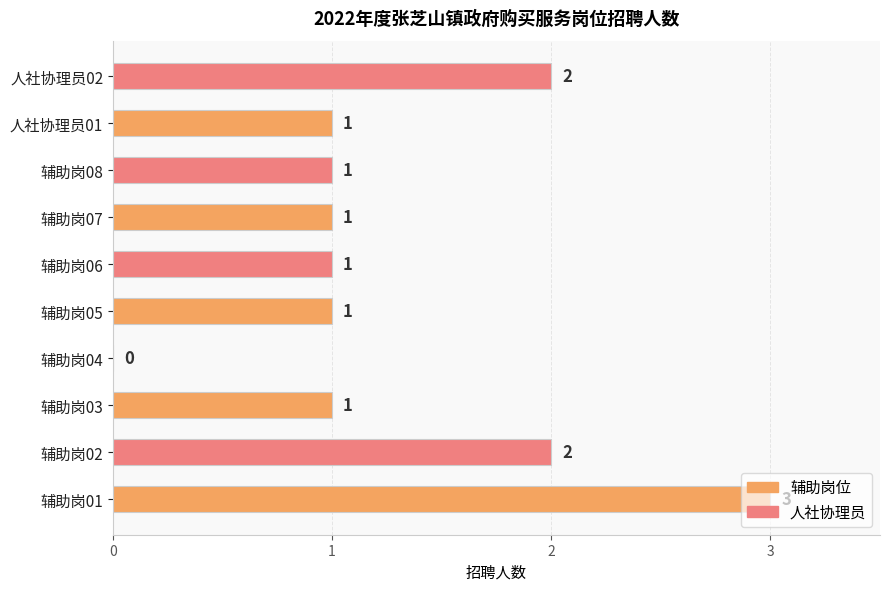

Approximately how many times larger is the value at 人社协理员01 compared to 辅助岗01?

0.3